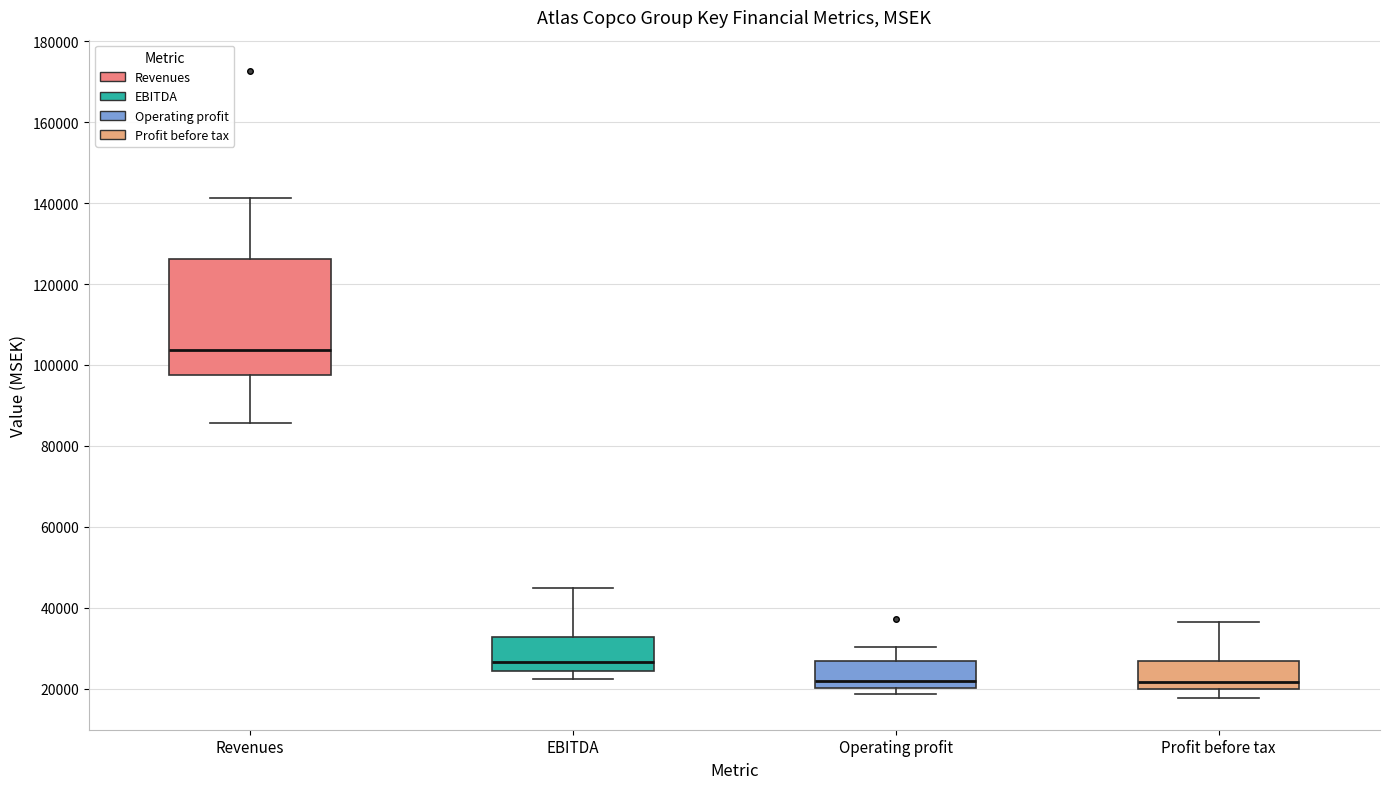

Comparing the boxes themselves (not the whiskers), which one is the tallest?

Revenues